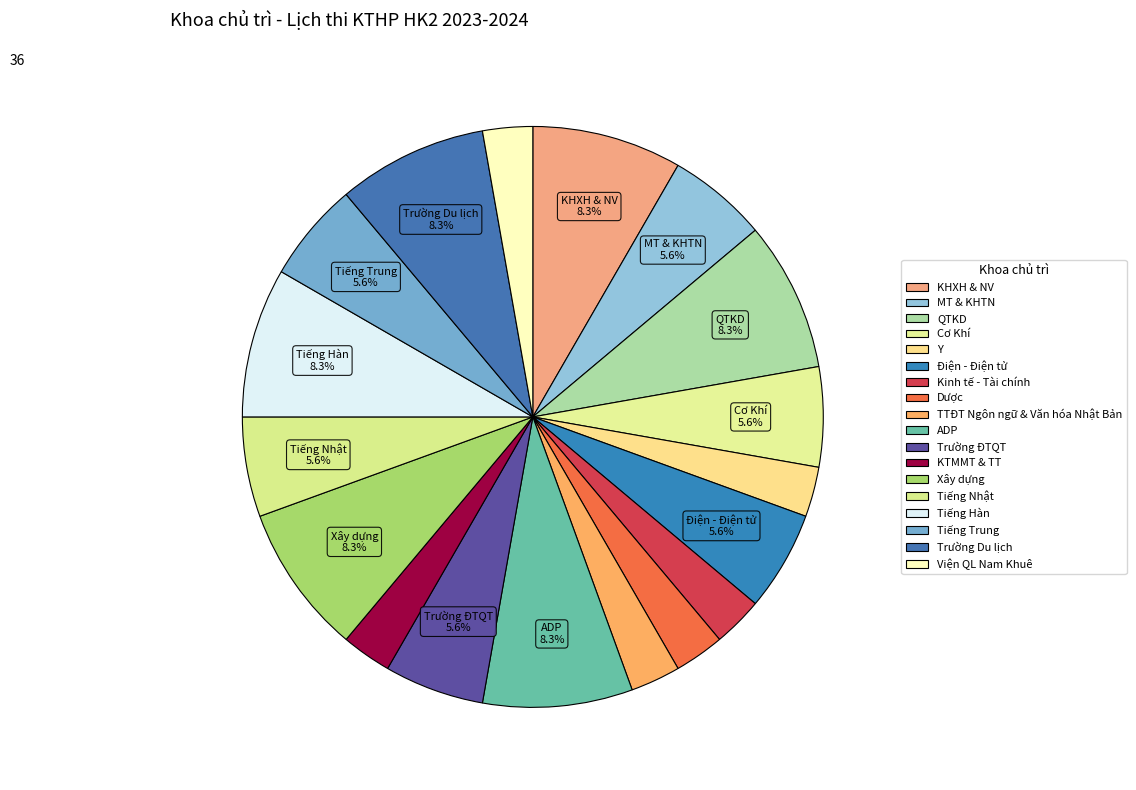

How many segments does this pie chart have?

18